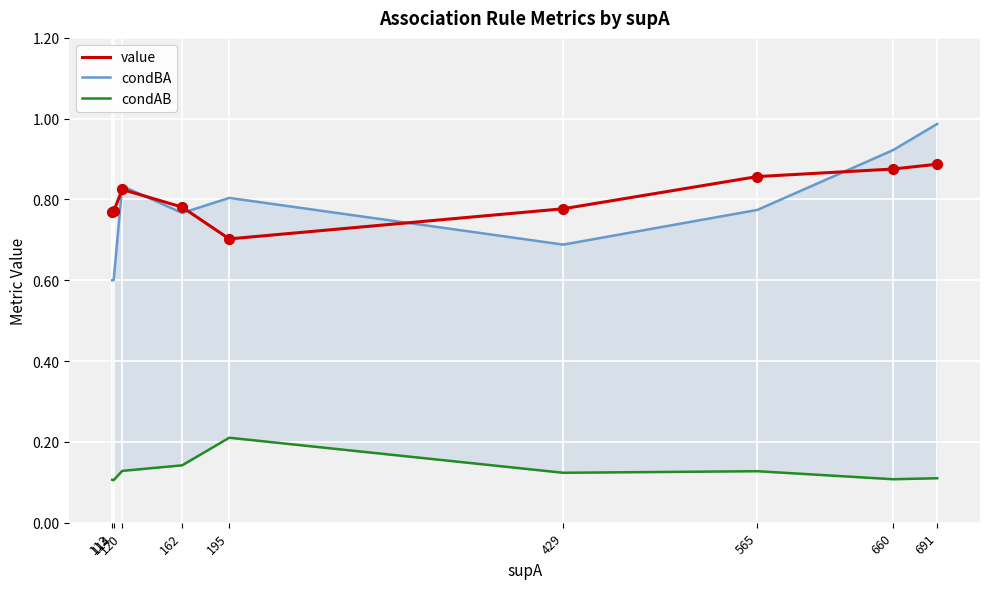

Which series contains the highest Y value?

condBA